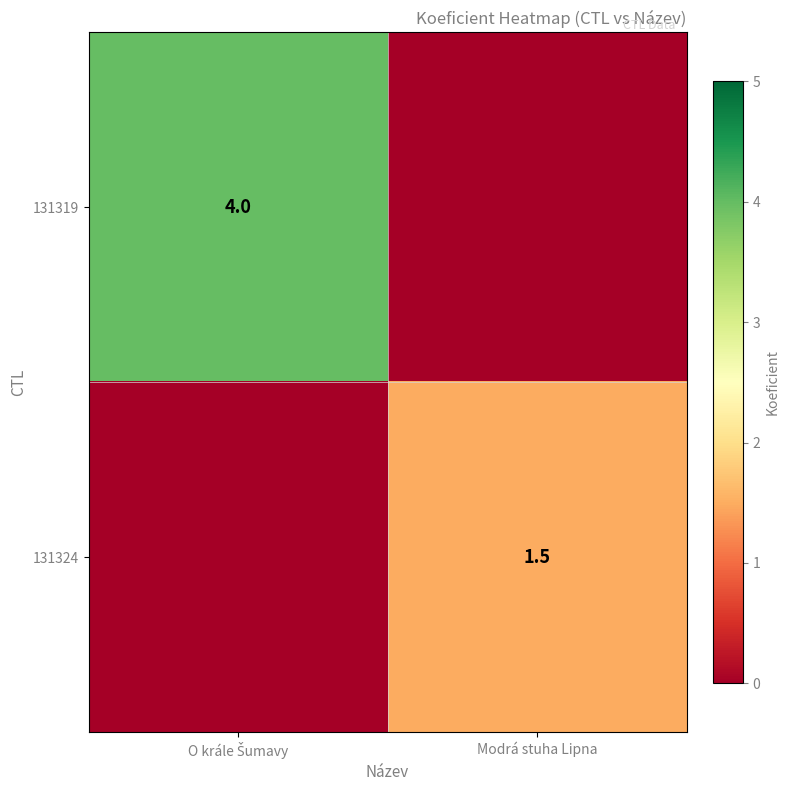

True or false: 131324 has a value of 2.2 at Modrá stuha Lipna.

False